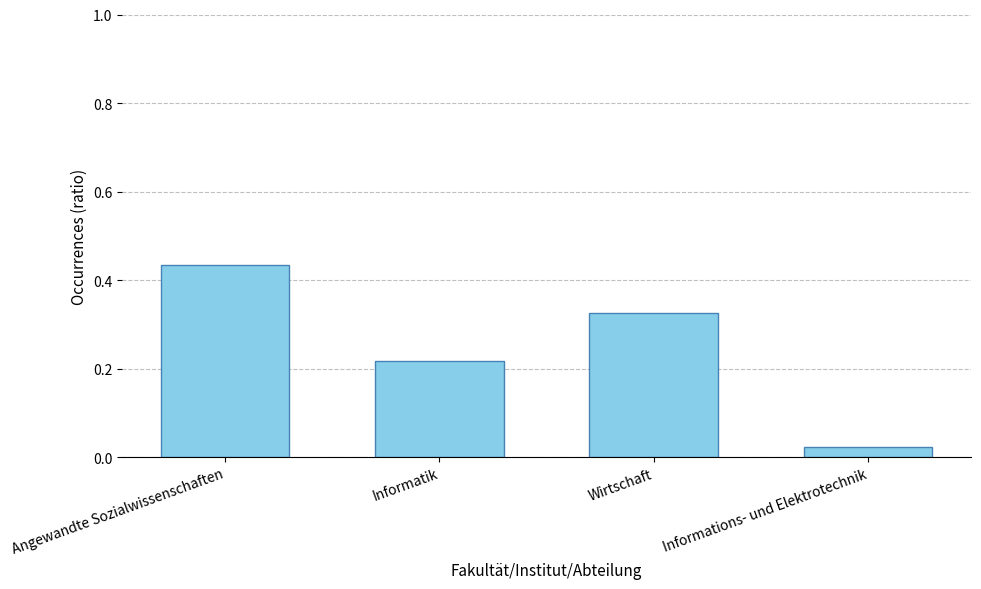

What is the sum of all values?

1.0